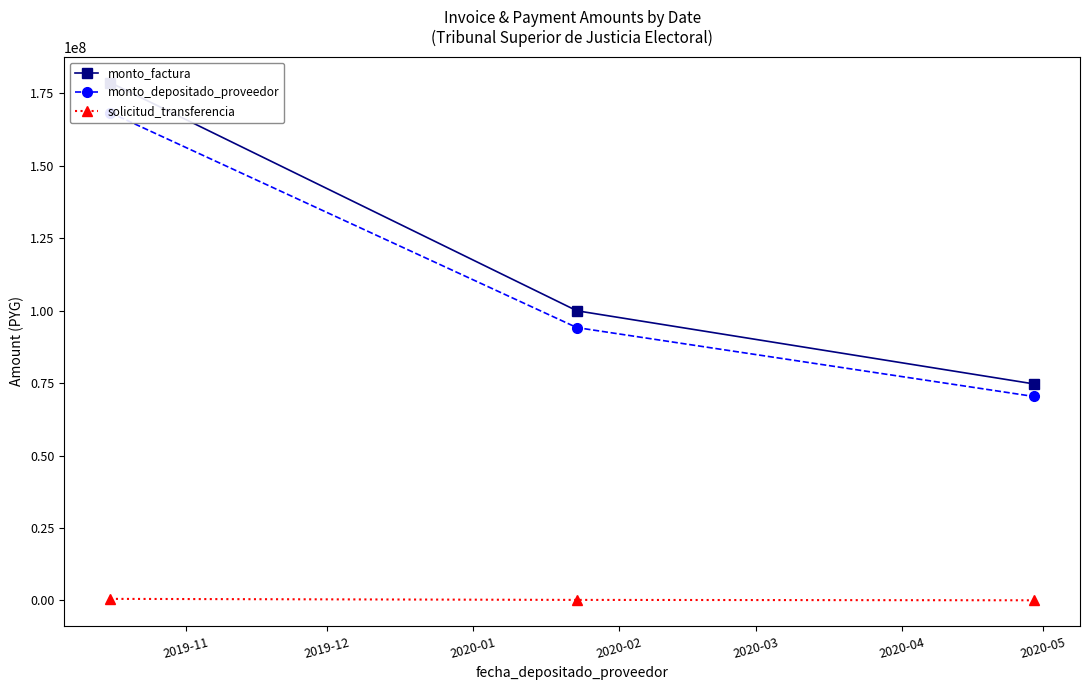

Does the chart have visible grid lines?

No